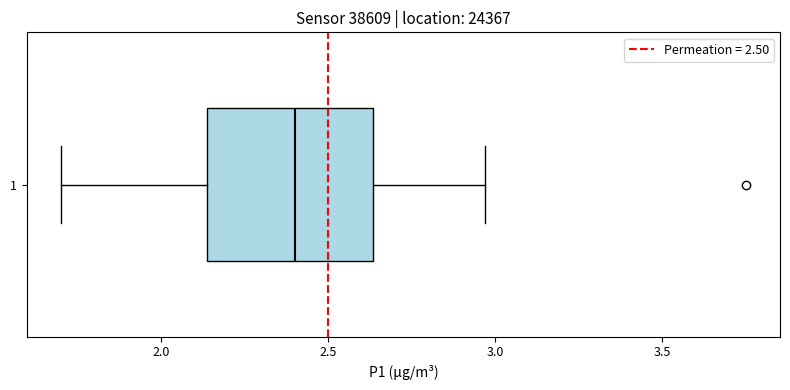

Read this box plot against the x-axis: the position of the median line, the range covered by the box, and the ends of both whiskers. The values are not printed on the chart, so give them approximately, as read against the axis.

median 2.40, box 2.15 to 2.65, whiskers 1.70 to 2.95